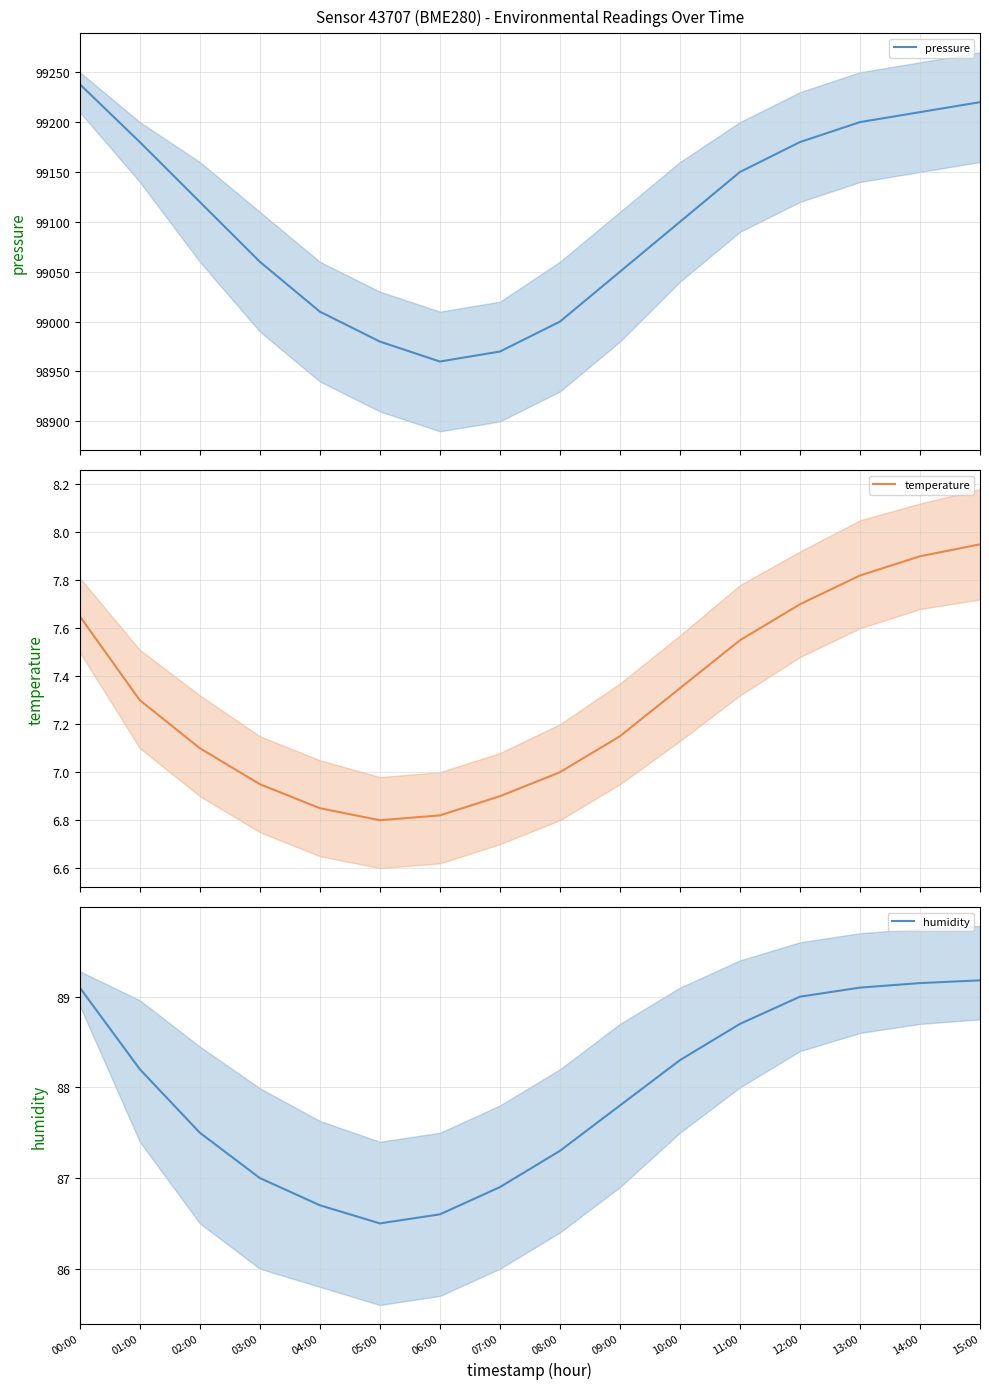

Which has a higher value, 13:00 or 03:00?

13:00